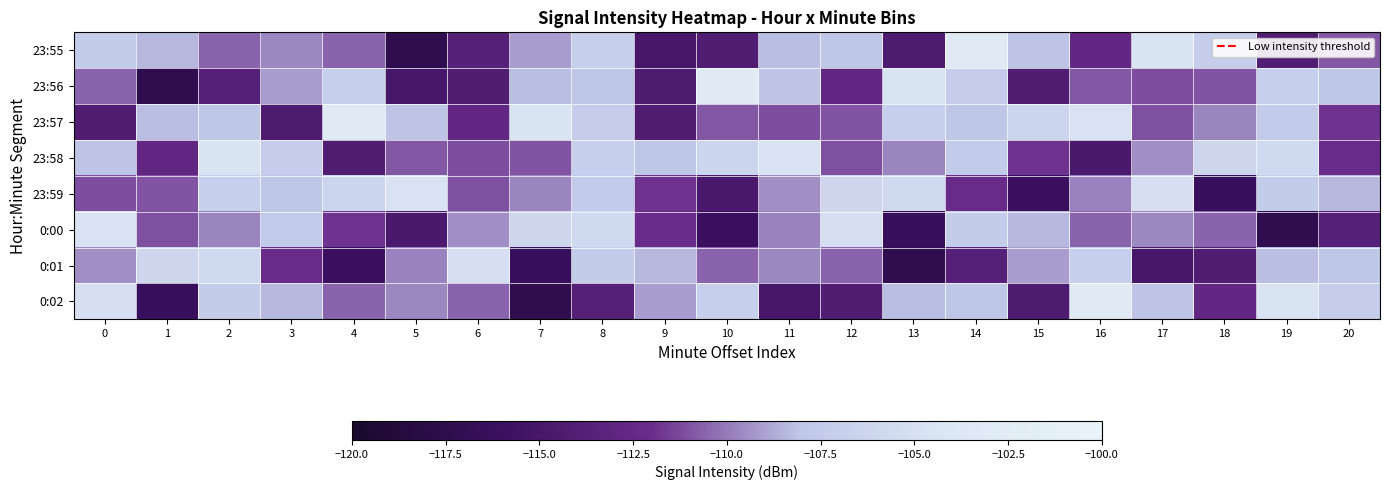

Reading left to right, list all the values displayed in this chart.

23:55: 0=-107.5	1=-108.4	2=-110.6	3=-109.6	4=-110.6	5=-117.4	6=-113.7	7=-109.1	8=-107.1	9=-115.1	10=-114.2	11=-108.3	12=-108.0	13=-114.4	14=-103.2	15=-108.1	16=-112.8	17=-104.5	18=-107.3	19=-114.2	20=-110.9
23:56: 0=-110.6	1=-117.4	2=-113.7	3=-109.1	4=-107.1	5=-115.1	6=-114.2	7=-108.3	8=-108.0	9=-114.4	10=-103.2	11=-108.1	12=-112.8	13=-104.5	14=-107.3	15=-114.2	16=-110.9	17=-111.1	18=-111.0	19=-107.1	20=-108.0
23:57: 0=-114.2	1=-108.3	2=-108.0	3=-114.4	4=-103.2	5=-108.1	6=-112.8	7=-104.5	8=-107.3	9=-114.2	10=-110.9	11=-111.1	12=-111.0	13=-107.1	14=-108.0	15=-106.3	16=-104.6	17=-111.0	18=-109.7	19=-107.6	20=-111.8
23:58: 0=-108.1	1=-112.8	2=-104.5	3=-107.3	4=-114.2	5=-110.9	6=-111.1	7=-111.0	8=-107.1	9=-108.0	10=-106.3	11=-104.6	12=-111.0	13=-109.7	14=-107.6	15=-111.8	16=-114.7	17=-109.5	18=-106.2	19=-105.8	20=-112.2
23:59: 0=-111.1	1=-111.0	2=-107.1	3=-108.0	4=-106.3	5=-104.6	6=-111.0	7=-109.7	8=-107.6	9=-111.8	10=-114.7	11=-109.5	12=-106.2	13=-105.8	14=-112.2	15=-116.1	16=-109.8	17=-105.1	18=-116.3	19=-107.5	20=-108.4
0:00: 0=-104.6	1=-111.0	2=-109.7	3=-107.6	4=-111.8	5=-114.7	6=-109.5	7=-106.2	8=-105.8	9=-112.2	10=-116.1	11=-109.8	12=-105.1	13=-116.3	14=-107.5	15=-108.4	16=-110.6	17=-109.6	18=-110.6	19=-117.4	20=-113.7
0:01: 0=-109.5	1=-106.2	2=-105.8	3=-112.2	4=-116.1	5=-109.8	6=-105.1	7=-116.3	8=-107.5	9=-108.4	10=-110.6	11=-109.6	12=-110.6	13=-117.4	14=-113.7	15=-109.1	16=-107.1	17=-115.1	18=-114.2	19=-108.3	20=-108.0
0:02: 0=-105.1	1=-116.3	2=-107.5	3=-108.4	4=-110.6	5=-109.6	6=-110.6	7=-117.4	8=-113.7	9=-109.1	10=-107.1	11=-115.1	12=-114.2	13=-108.3	14=-108.0	15=-114.4	16=-103.2	17=-108.1	18=-112.8	19=-104.5	20=-107.3